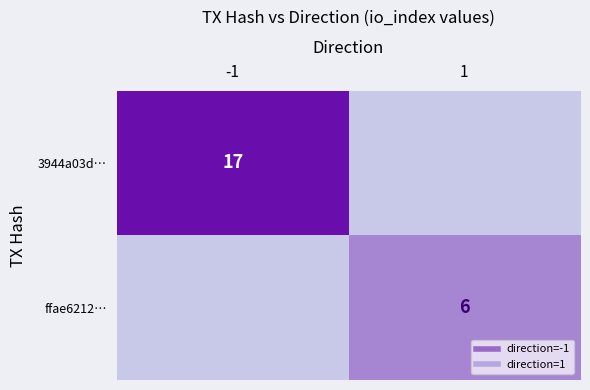

Which series has the widest spread of values?

3944a03d…